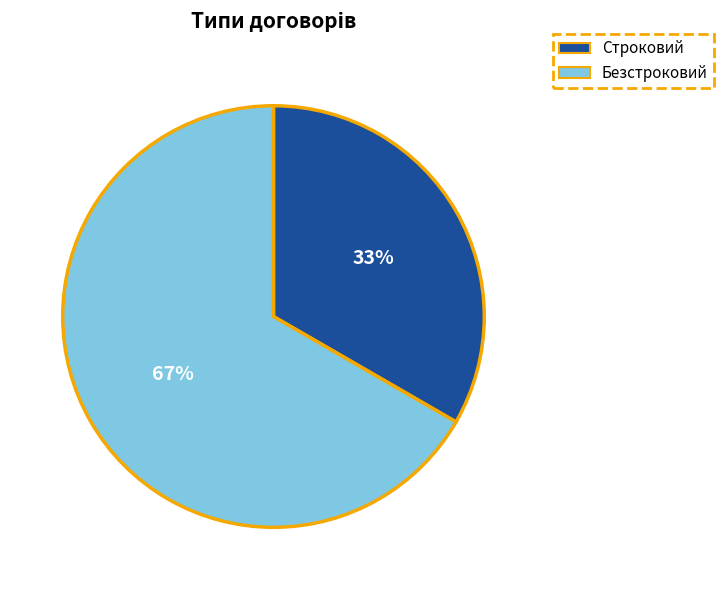

Combined, do Строковий and Безстроковий account for over 50%?

Yes